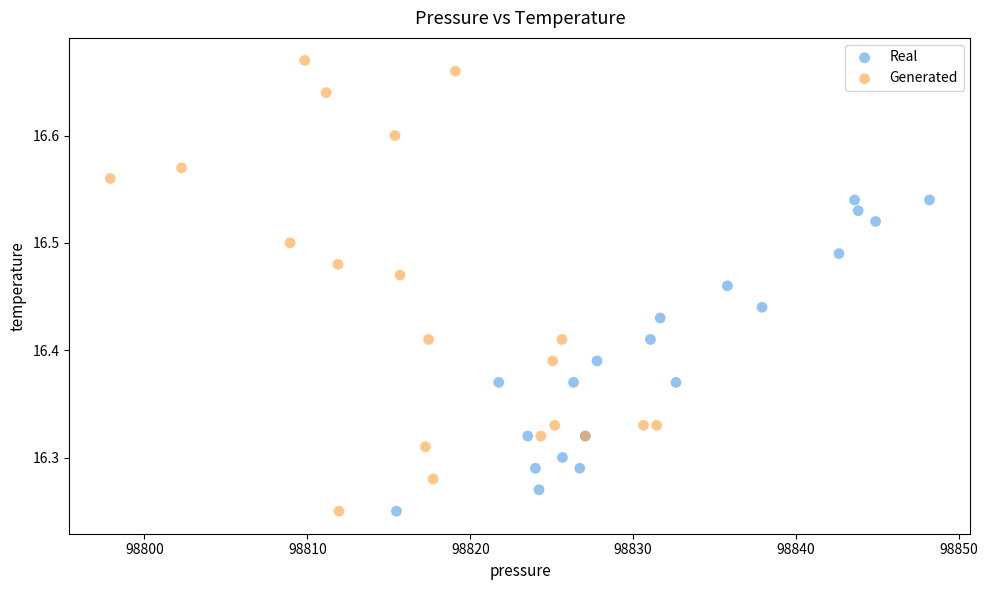

Which series has the widest spread of Y values?

Generated